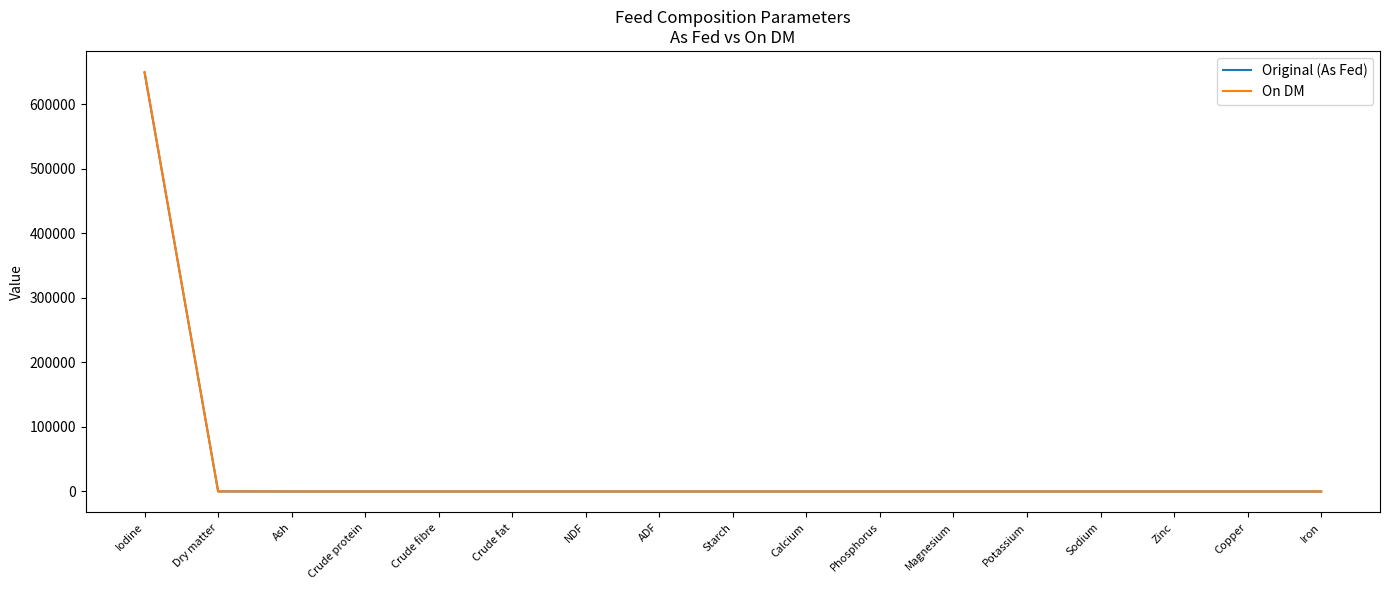

Which series has the widest spread of values?

On DM